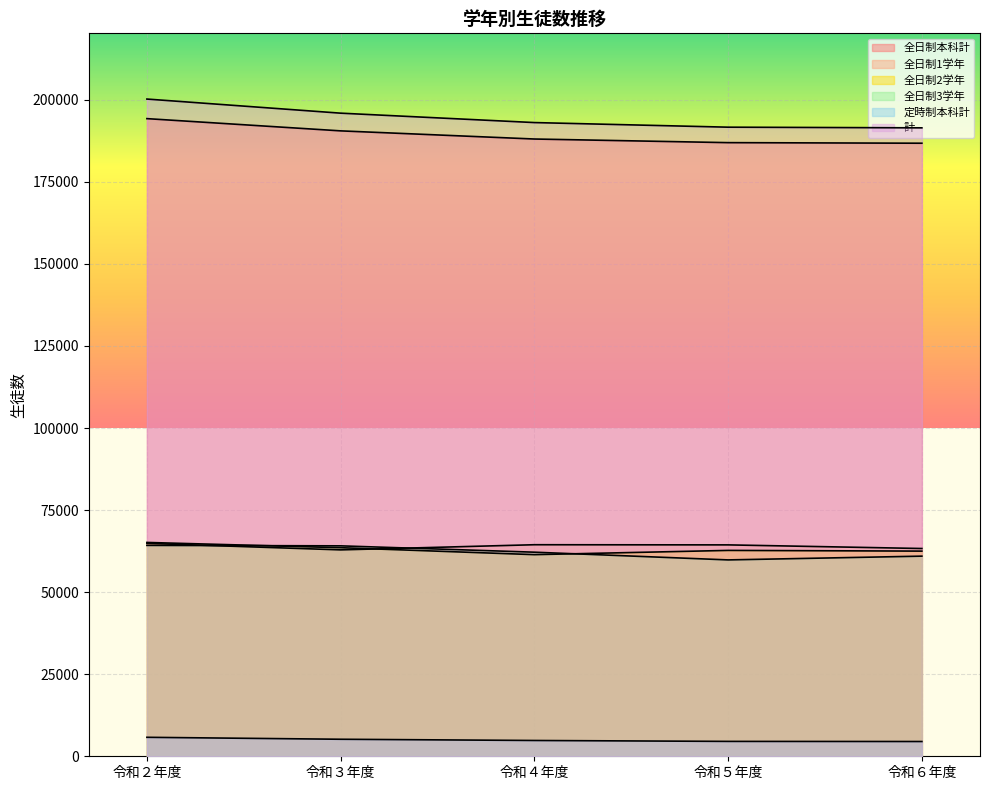

How many interior local peaks does the 全日制1学年 series have?

1